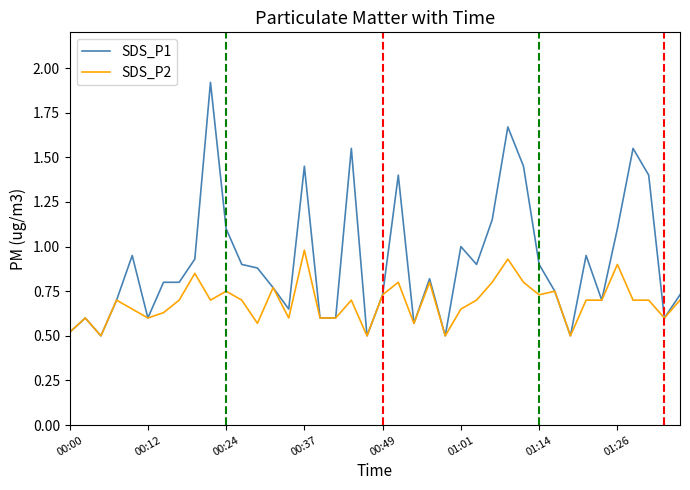

How many distinct data groups are displayed?

2